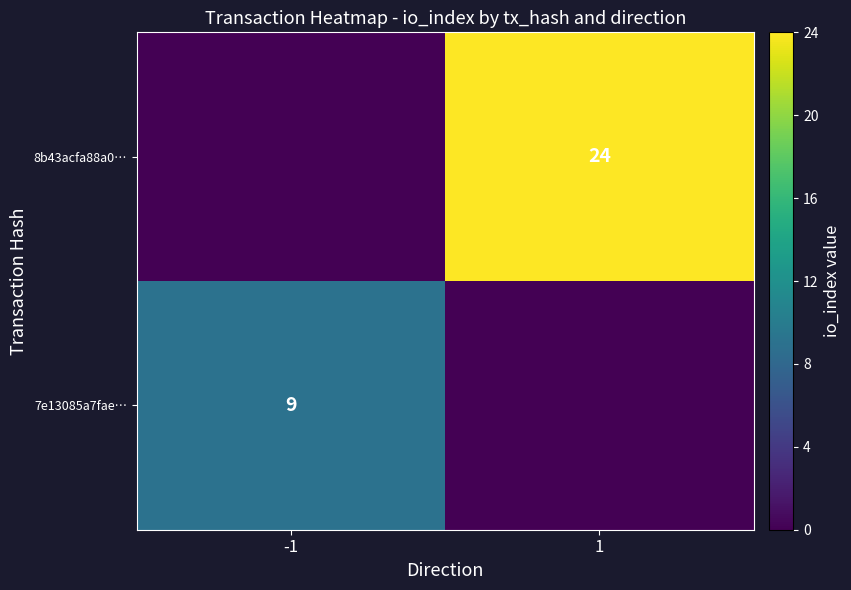

Is it true that 7e13085a7fae… equals 9 at -1?

True